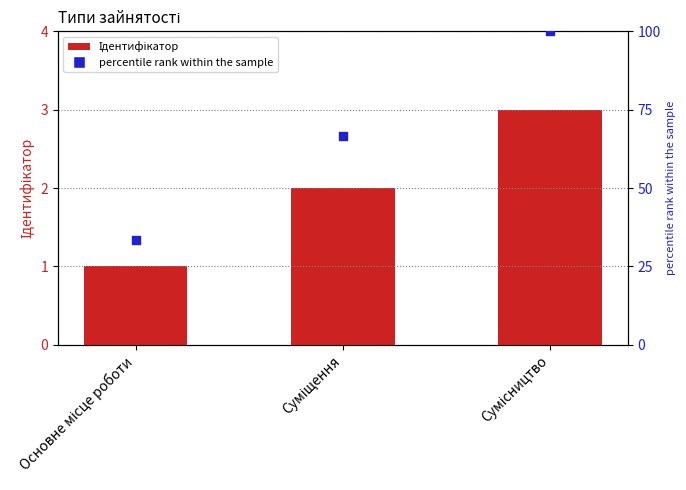

Is the value of Ідентифікатор at Основне місце роботи greater than the value of percentile rank within the sample at Суміщення?

No